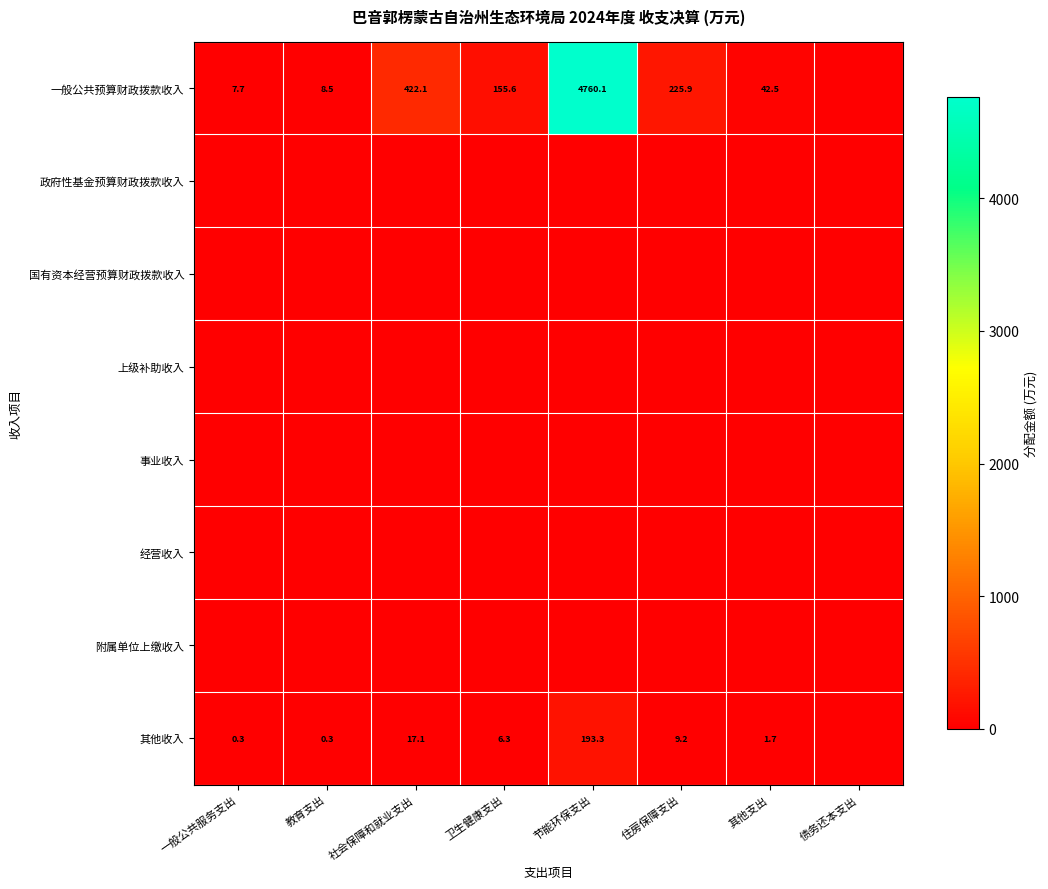

Between 社会保障和就业支出 and 一般公共服务支出, which is larger?

社会保障和就业支出